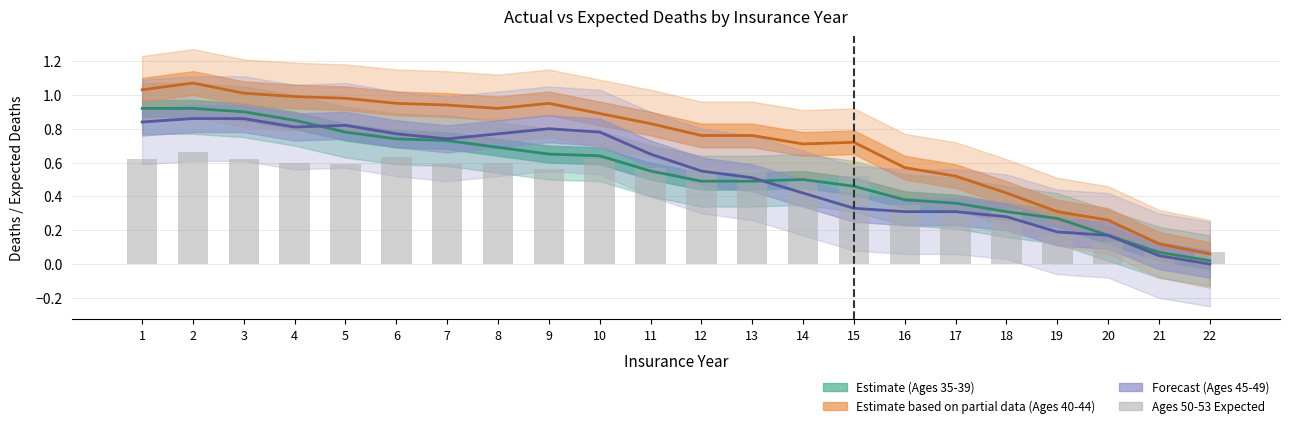

True or false: Estimate based on partial data (Ages 40-44) has a value of 0.3 at 19.

True